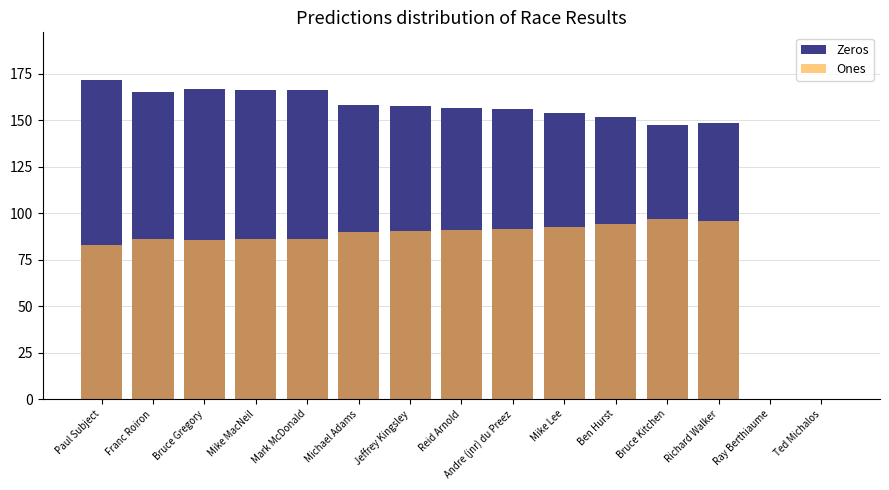

What is the difference between the Zeros values at Mike MacNeil and Michael Adams?

7.6